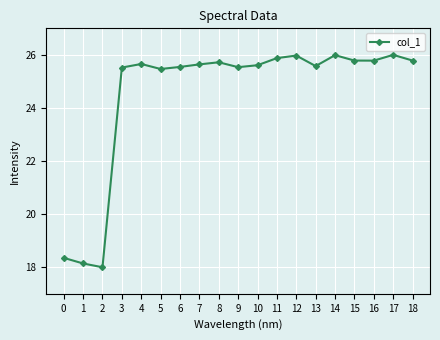

How many categories are shown in the chart?

19